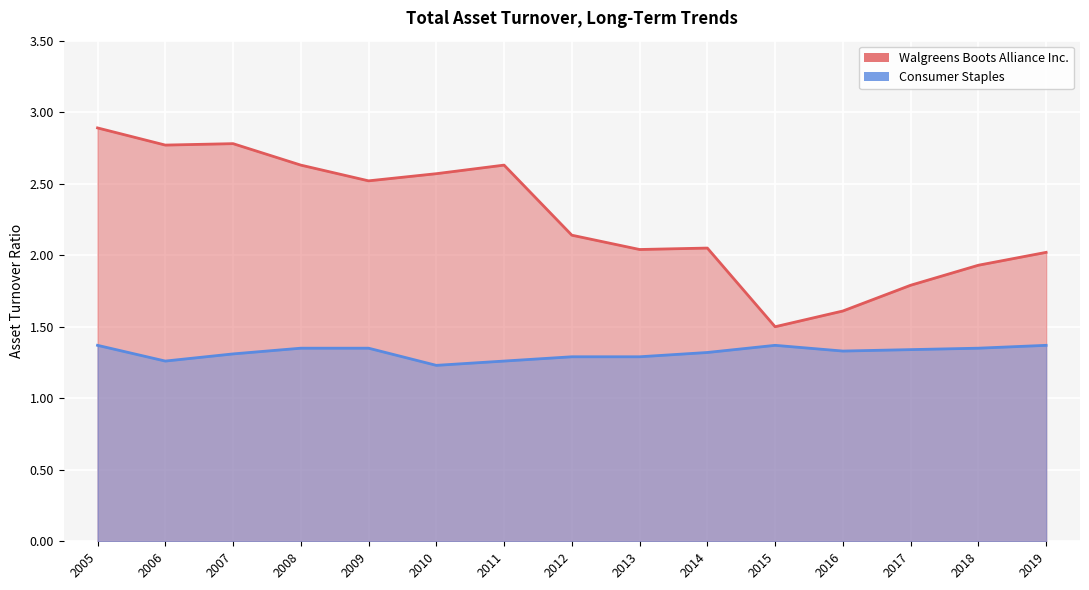

What is the total value across all series at 2006?

4.0